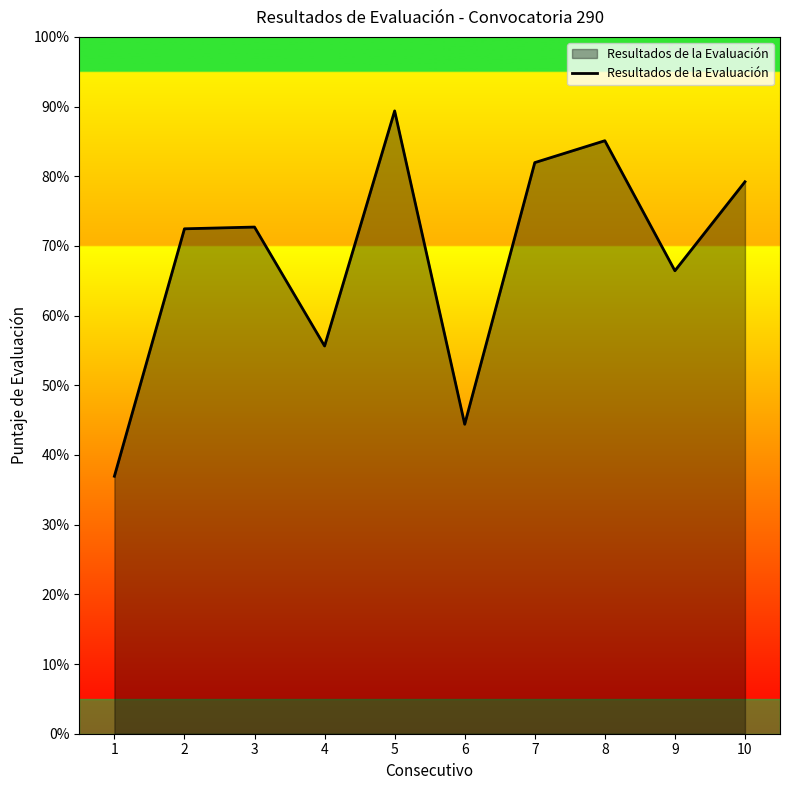

The chart shows a value of 89.4 at 5. True or false?

True